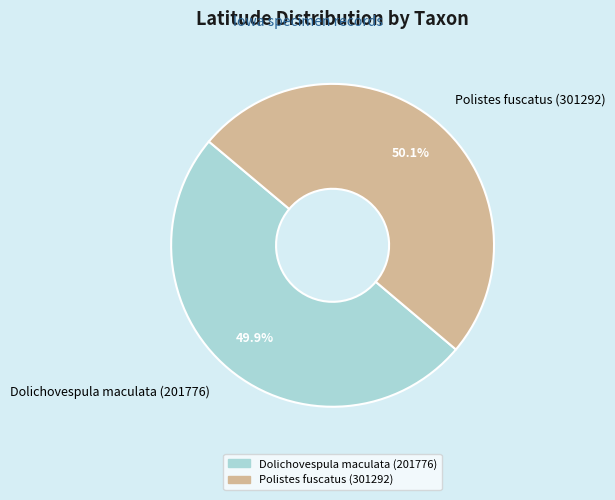

What portion of the pie excludes Dolichovespula maculata (201776)?

50.1%